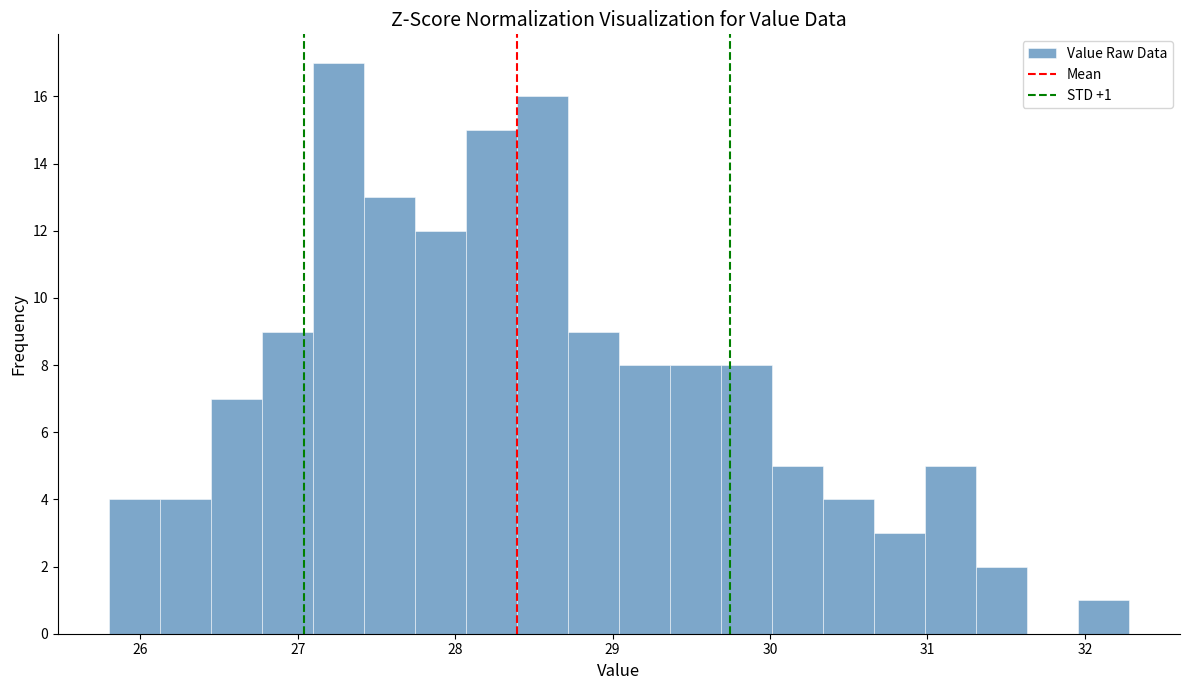

Around what value on the x-axis is the tallest bar? Give the approximate position of its centre, as read against the axis.

27.3